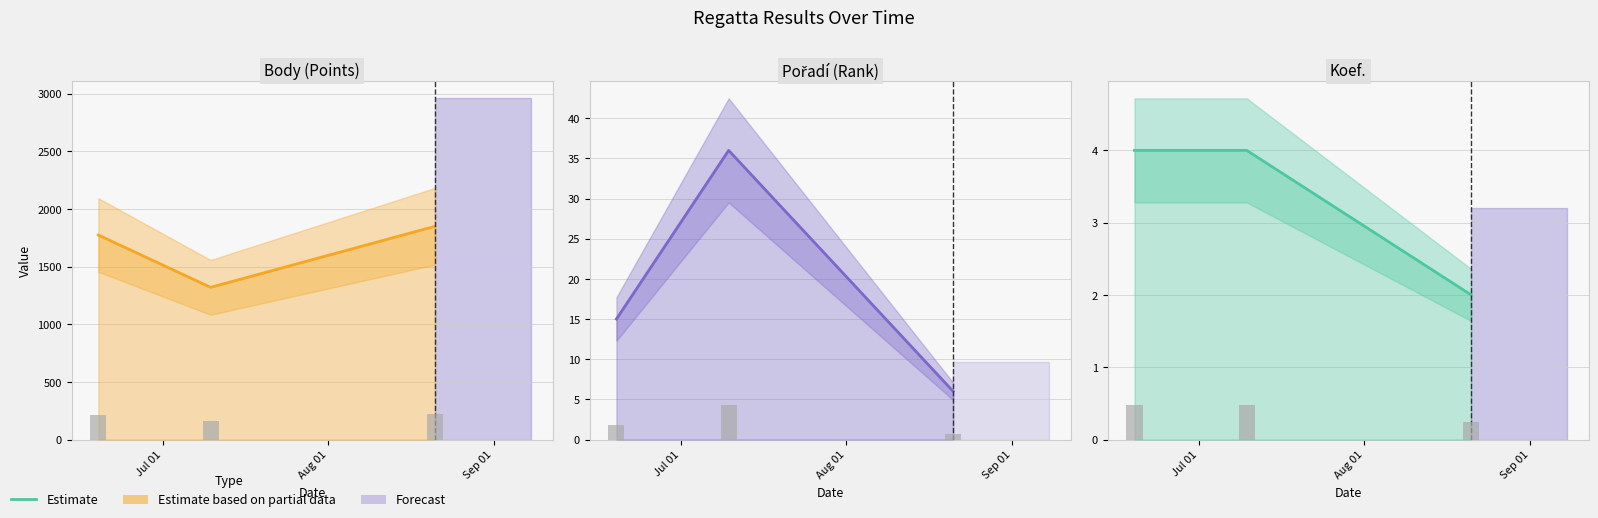

What is the label of the 2nd bar from the right?

Jul 01